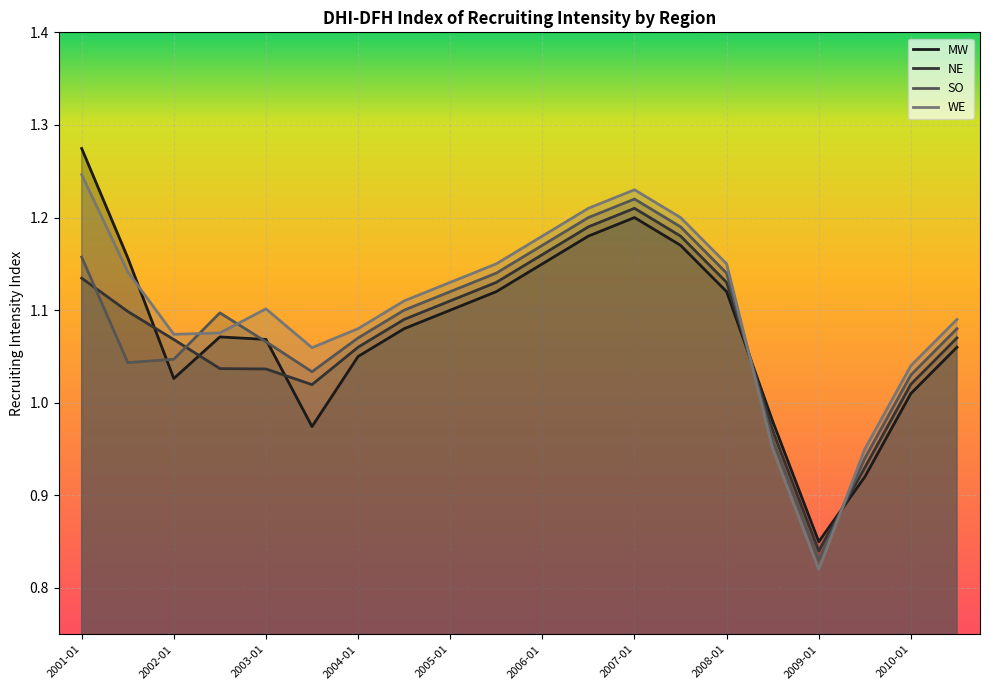

True or false: SO and MW cross at least once.

True